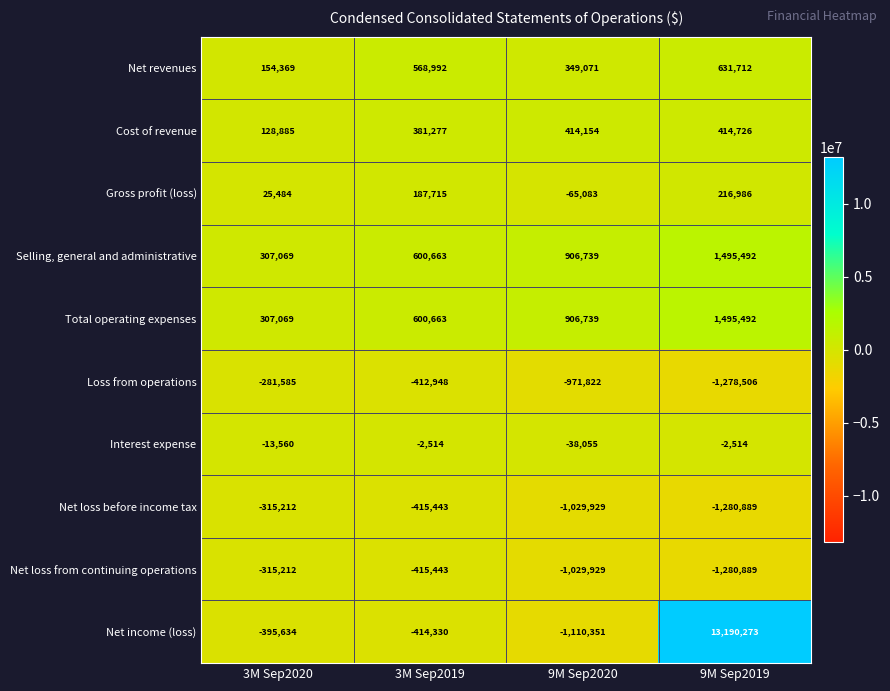

What is the average value of the Loss from operations series?

-736215